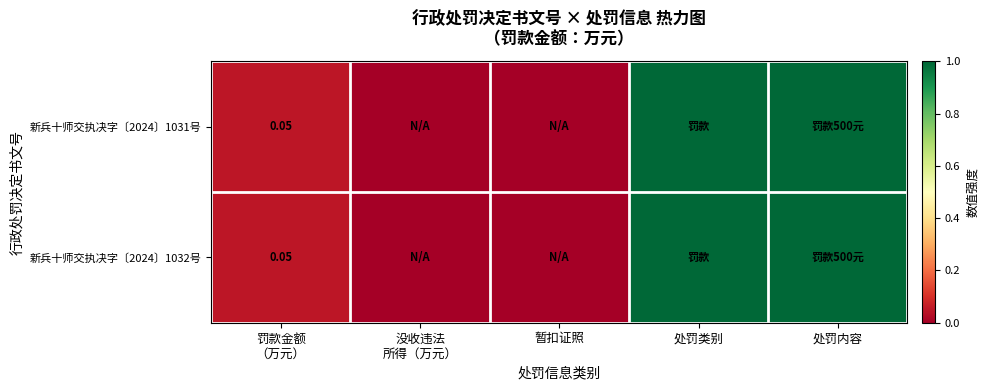

Which category has the lowest value in the 新兵十师交执决字〔2024〕1031号 series?

没收违法 所得（万元）